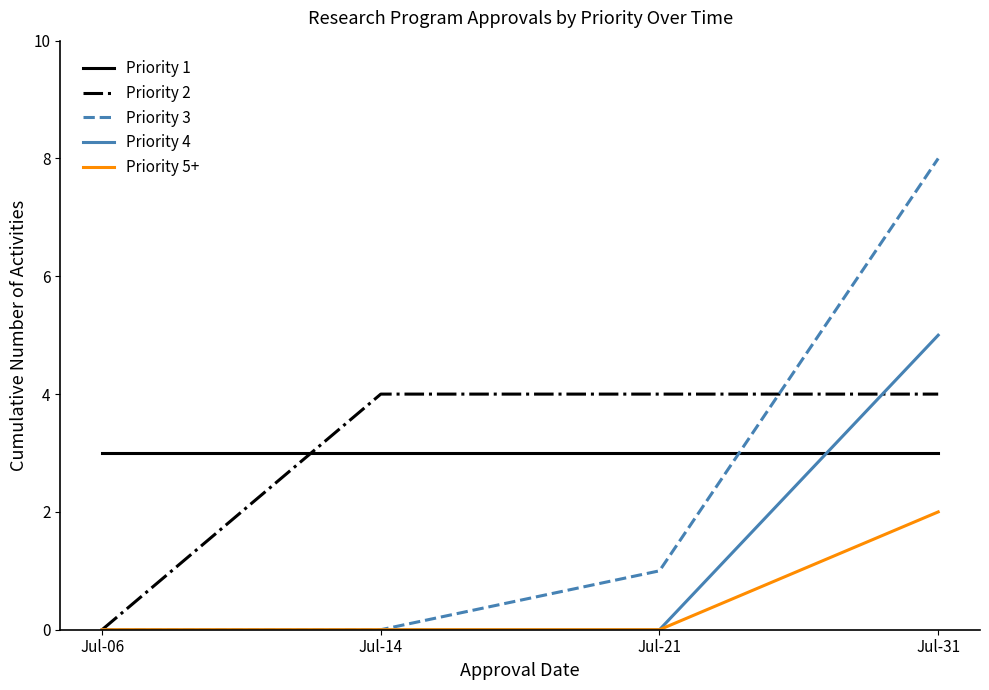

True or false: Priority 5+ and Priority 1 cross at least once.

False